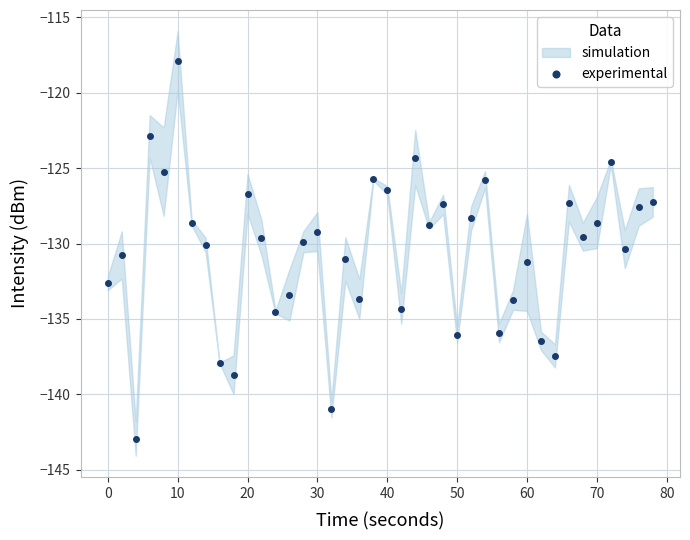

What is the average value?

-130.6